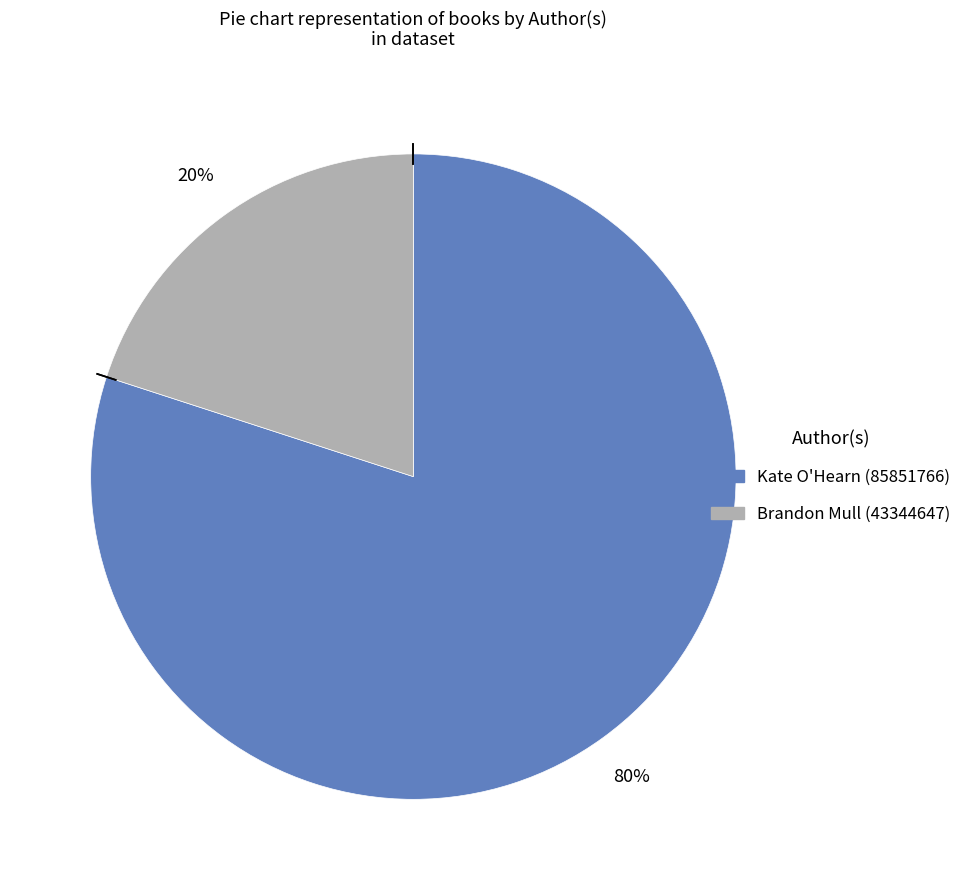

To the nearest percent, what is the combined percentage of Brandon Mull (43344647) and Kate O'Hearn (85851766)?

100%